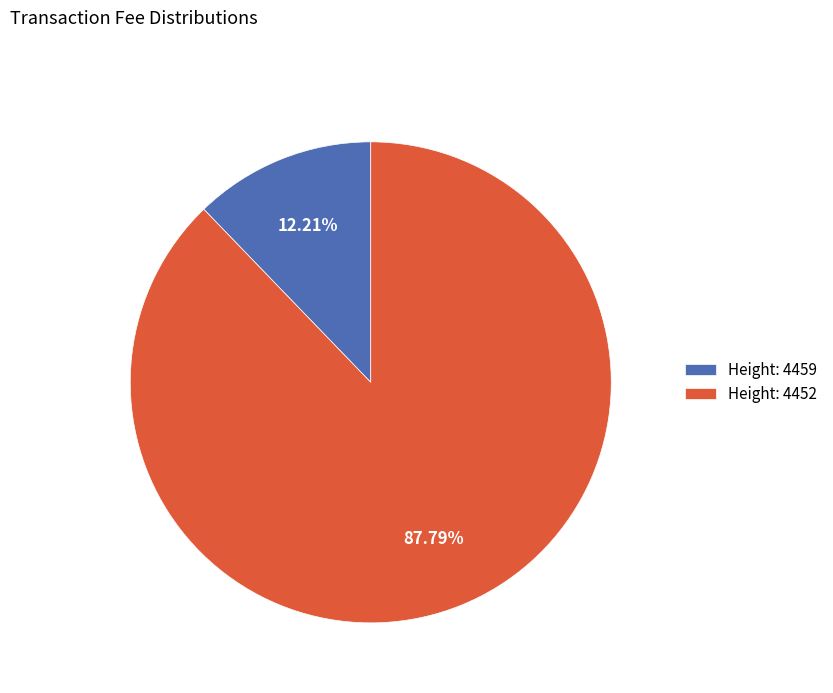

Is the sum of Height: 4452 and Height: 4459 greater than half?

Yes